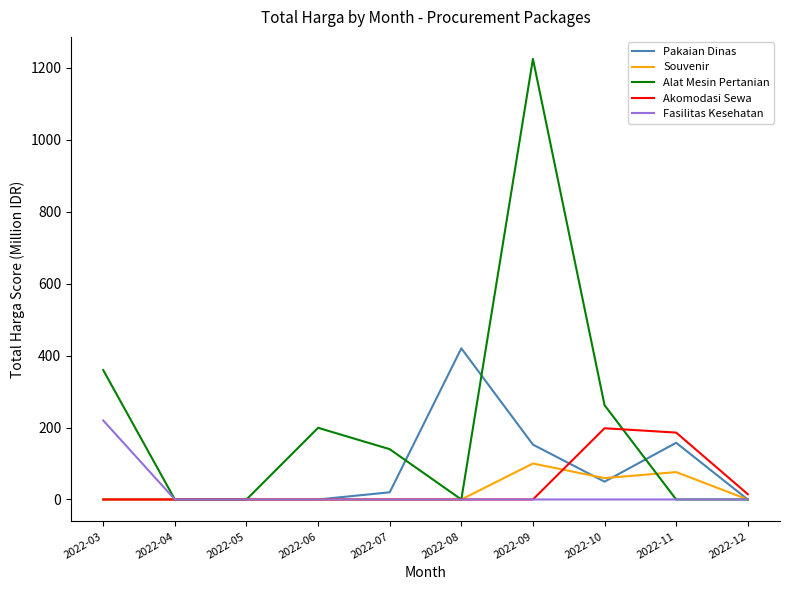

Is it true that Akomodasi Sewa equals -134.4 at 2022-04?

False